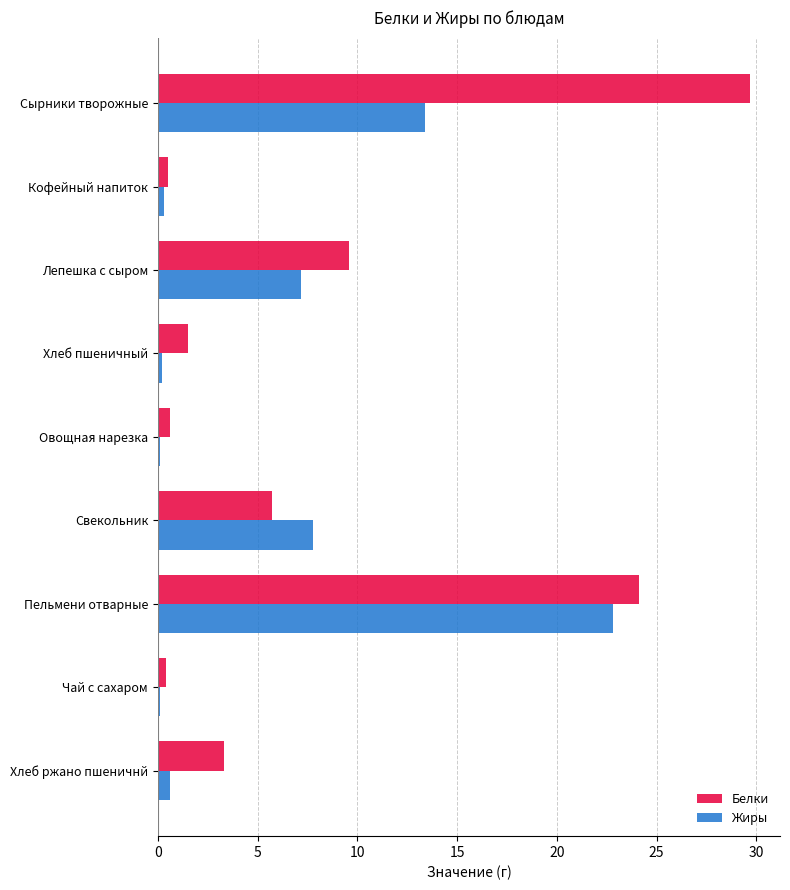

Rank the series by their maximum value, from highest to lowest.

Белки, Жиры